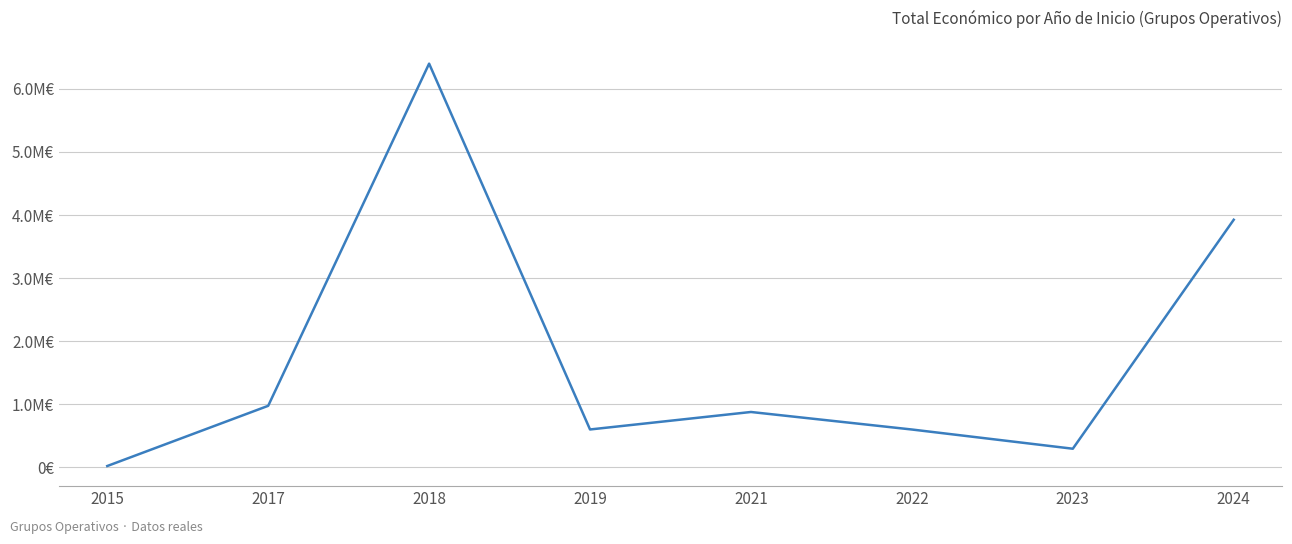

True or false: the data shows 1103127 at 2024.

False